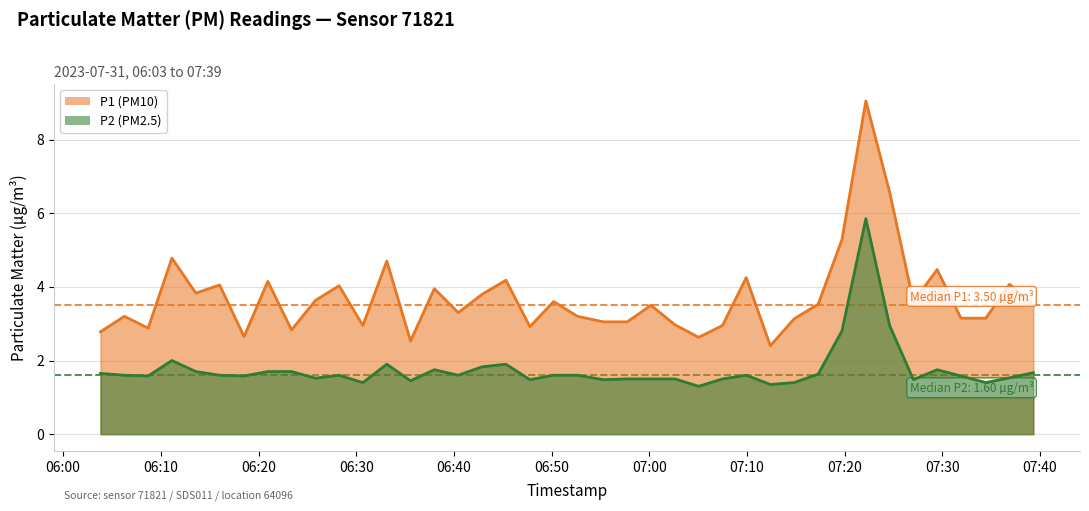

How many interior local peaks does the P1 series have?

14